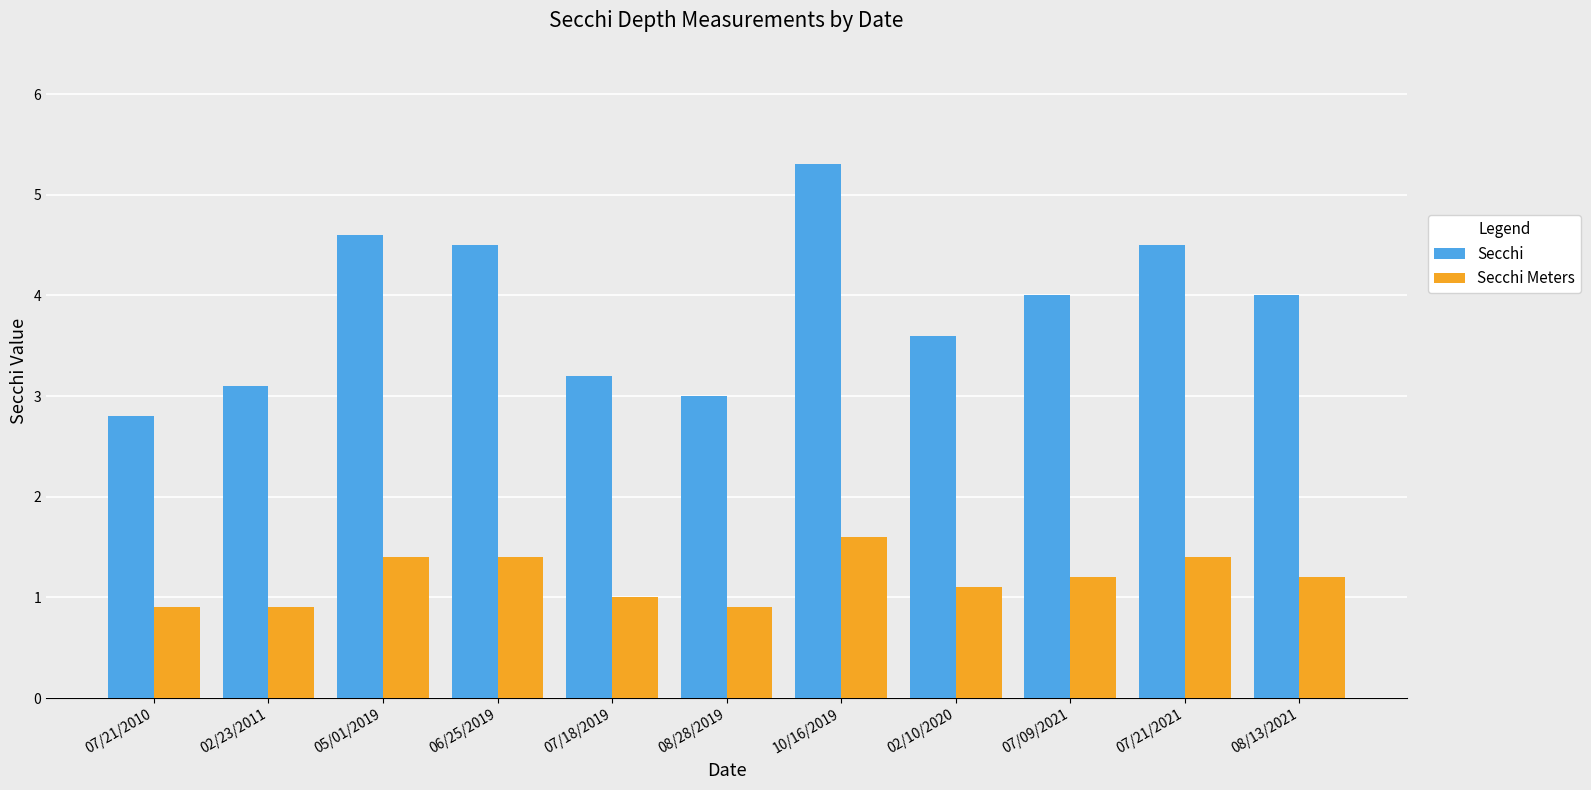

What is the difference between the highest and lowest values at 07/09/2021?

2.8